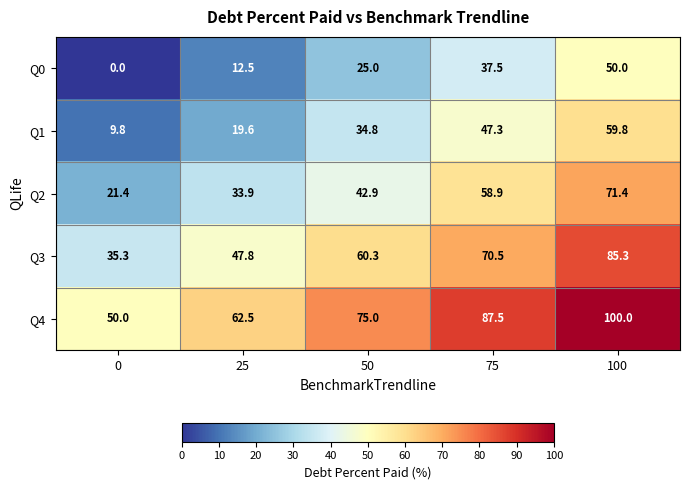

Reading left to right, what are all the values shown in this chart?

Q0: 0.0	12.5	25.0	37.5	50.0
Q1: 9.8	19.6	34.8	47.3	59.8
Q2: 21.4	33.9	42.9	58.9	71.4
Q3: 35.3	47.8	60.3	70.5	85.3
Q4: 50.0	62.5	75.0	87.5	100.0